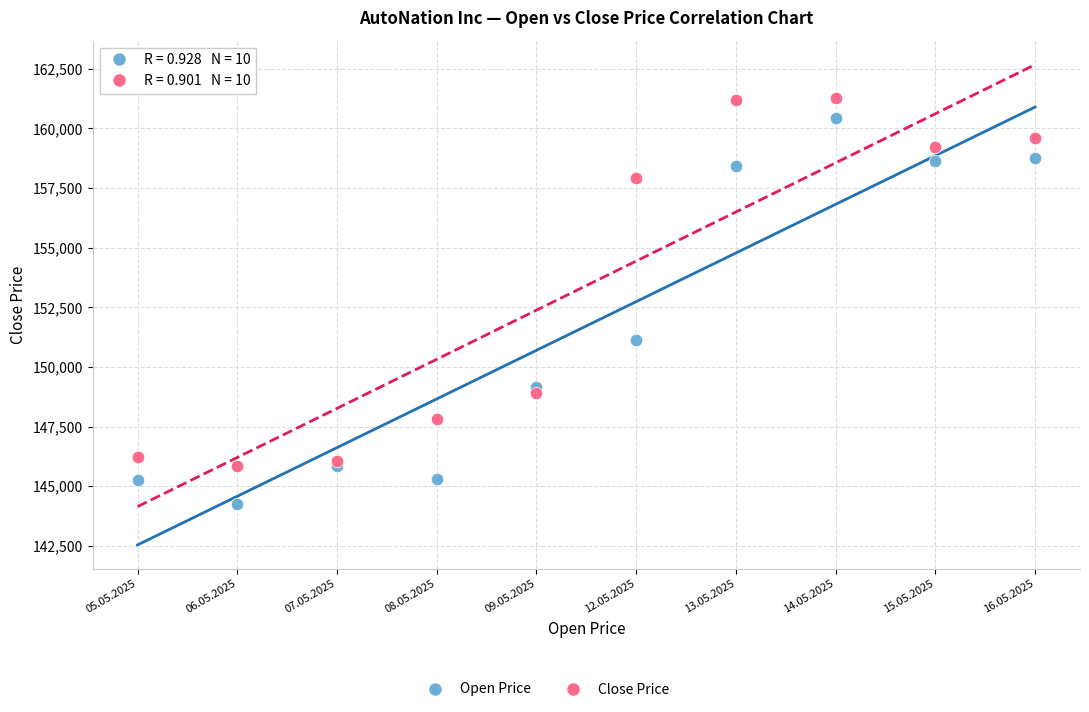

Across all series, what Y value is closest to 152766?

151146